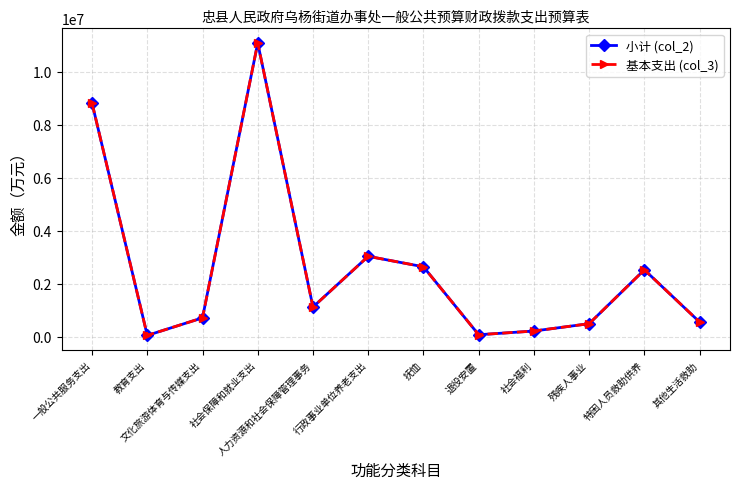

At how many categories does at least one series exceed 2534144?

4